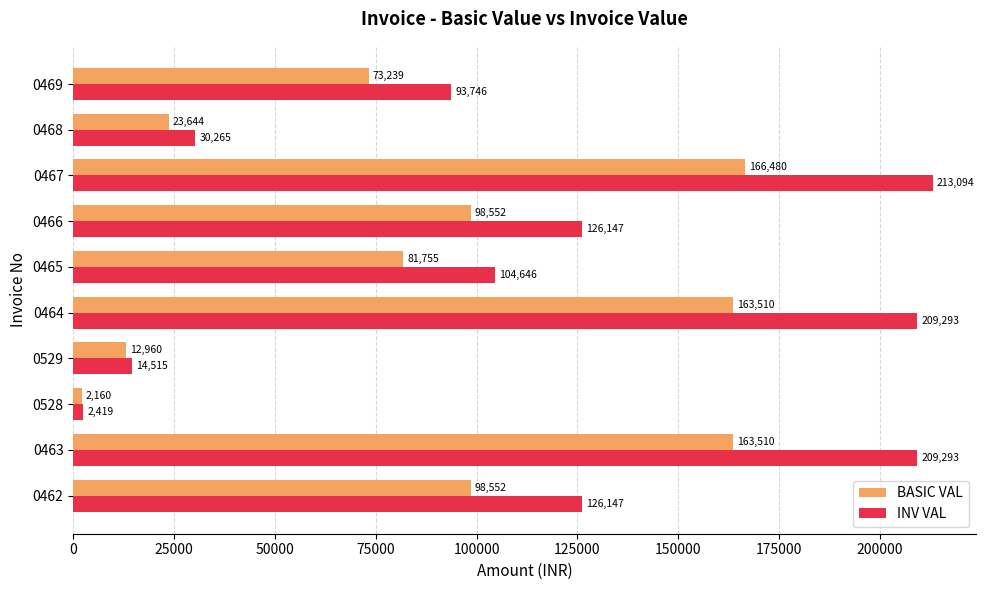

What is the average value of the BASIC VAL series?

88436.2